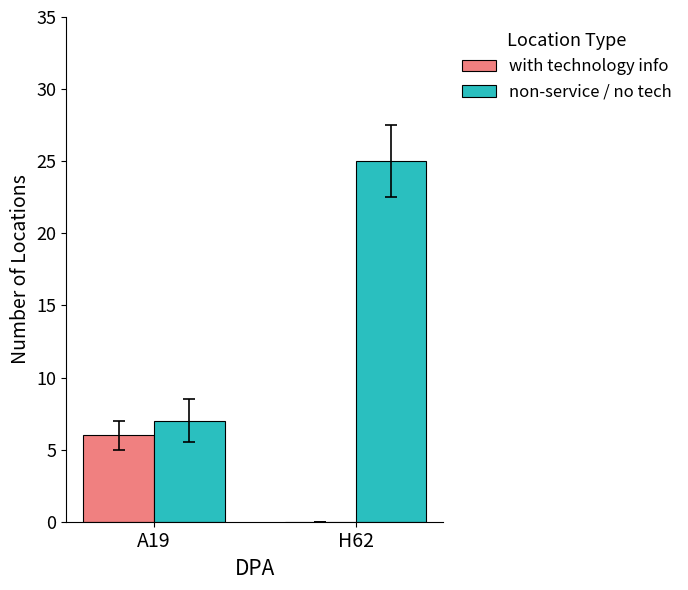

At which label does with technology info reach its peak?

A19